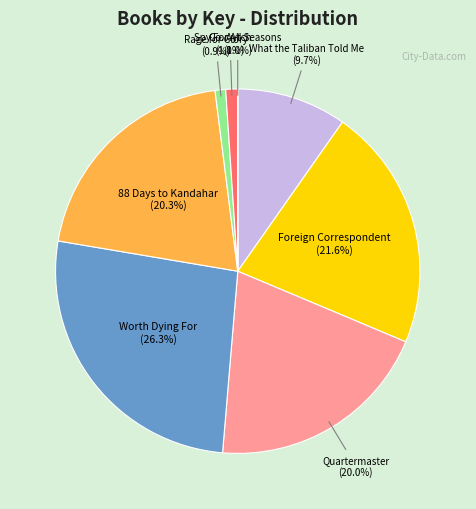

Is there any slice that represents more than half of the pie?

No